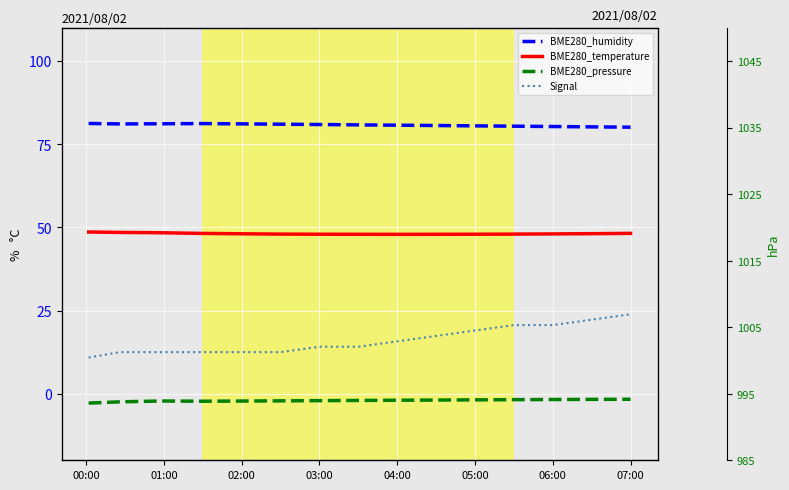

Reading right to left, what are all the values shown in this chart?

BME280_humidity: 80.1	80.2	80.3	80.4	80.5	80.6	80.7	80.8	80.9	81.0	81.1	81.2	81.1	81.1	81.2
BME280_temperature: 16.7	16.7	16.6	16.6	16.6	16.6	16.6	16.6	16.6	16.6	16.6	16.7	16.8	16.9	16.9
BME280_pressure: 994.2	994.1	994.1	994.1	994.1	994.0	994.0	994.0	994.0	993.9	993.9	993.9	993.9	993.8	993.6
Signal: -53.0	-54.0	-55.0	-55.0	-56.0	-57.0	-58.0	-59.0	-59.0	-60.0	-60.0	-60.0	-60.0	-60.0	-61.0